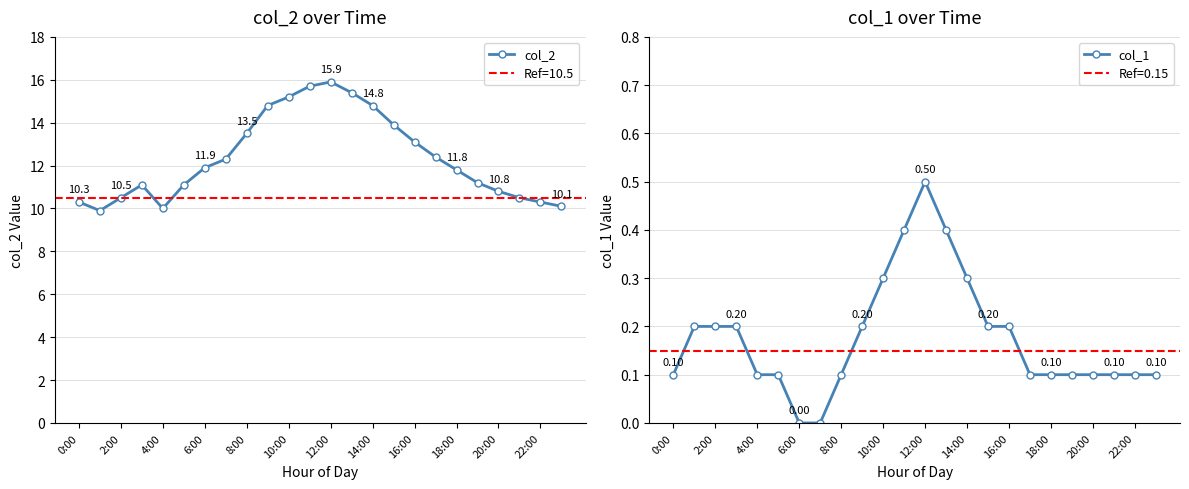

True or false: col_2 has more than 0 points higher than both neighbors.

True